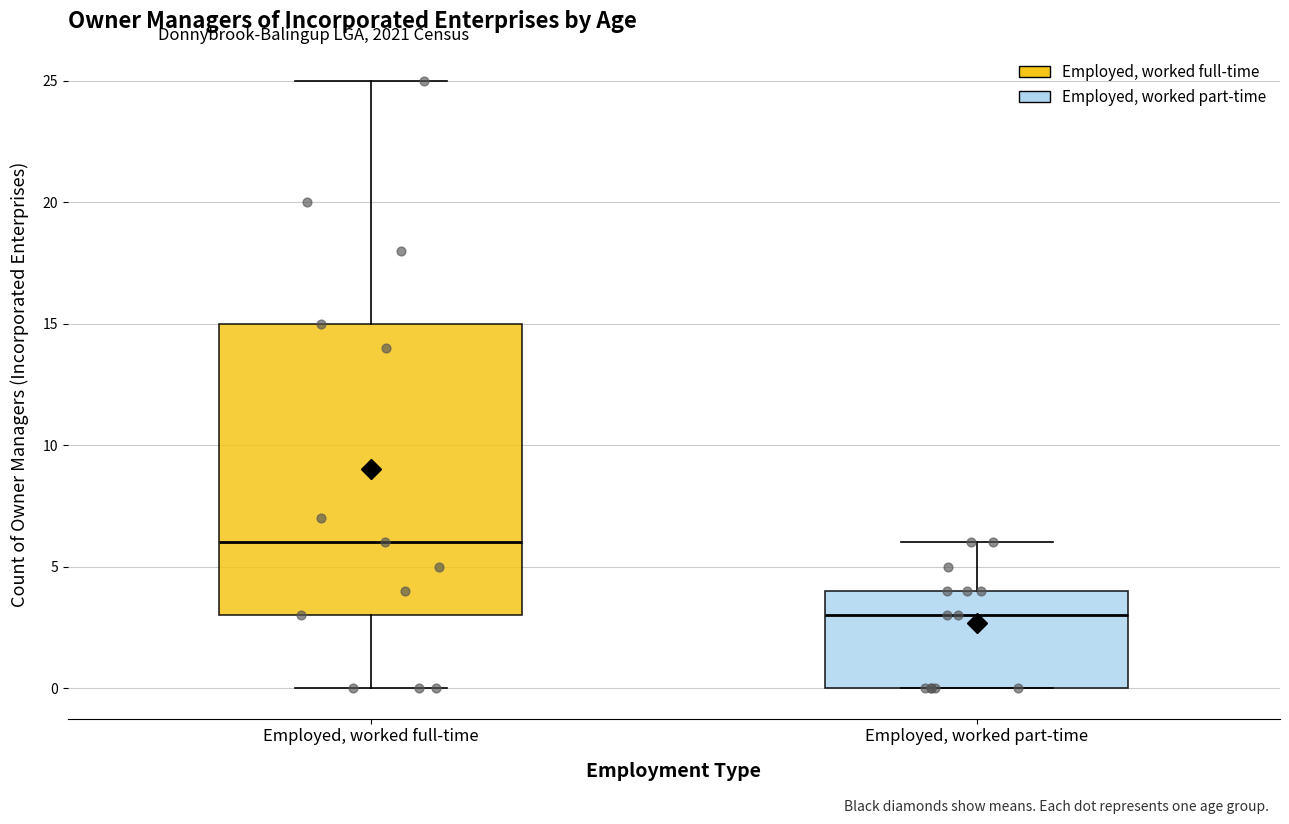

Comparing the boxes themselves (not the whiskers), which one is the tallest?

Employed, worked full-time